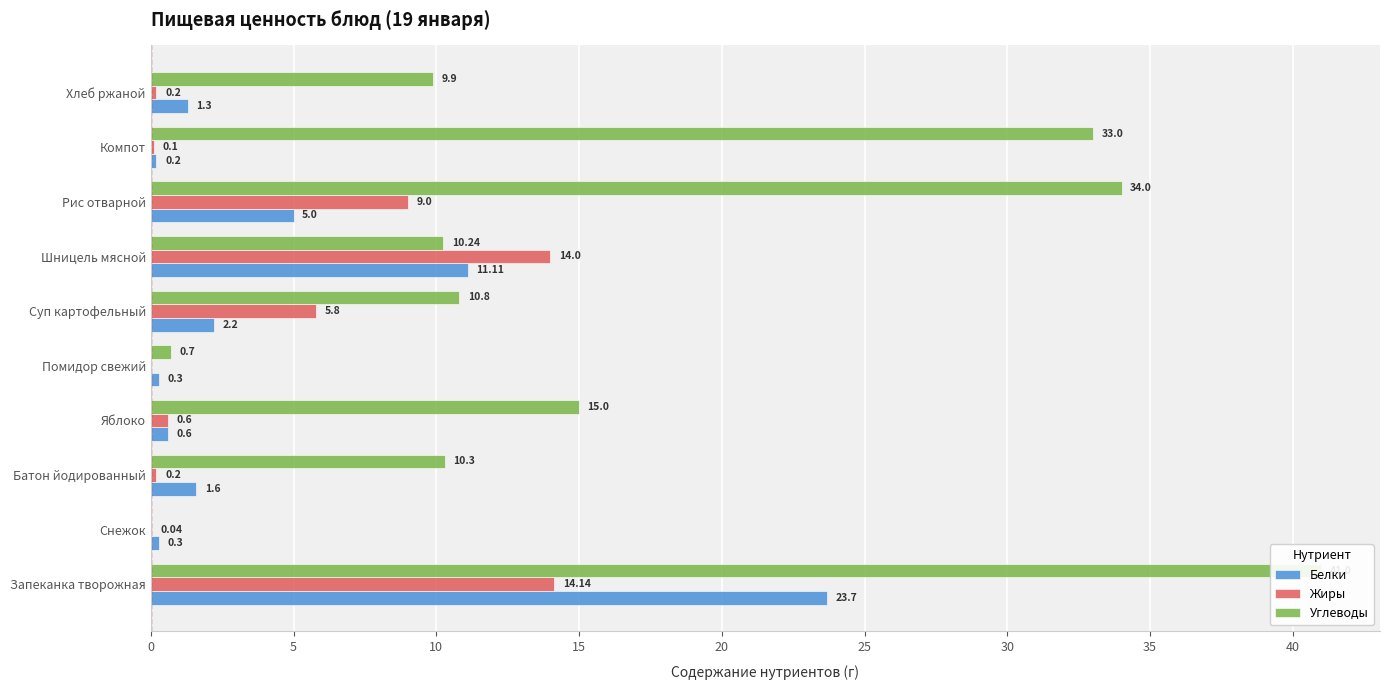

How many groups of bars are there?

10